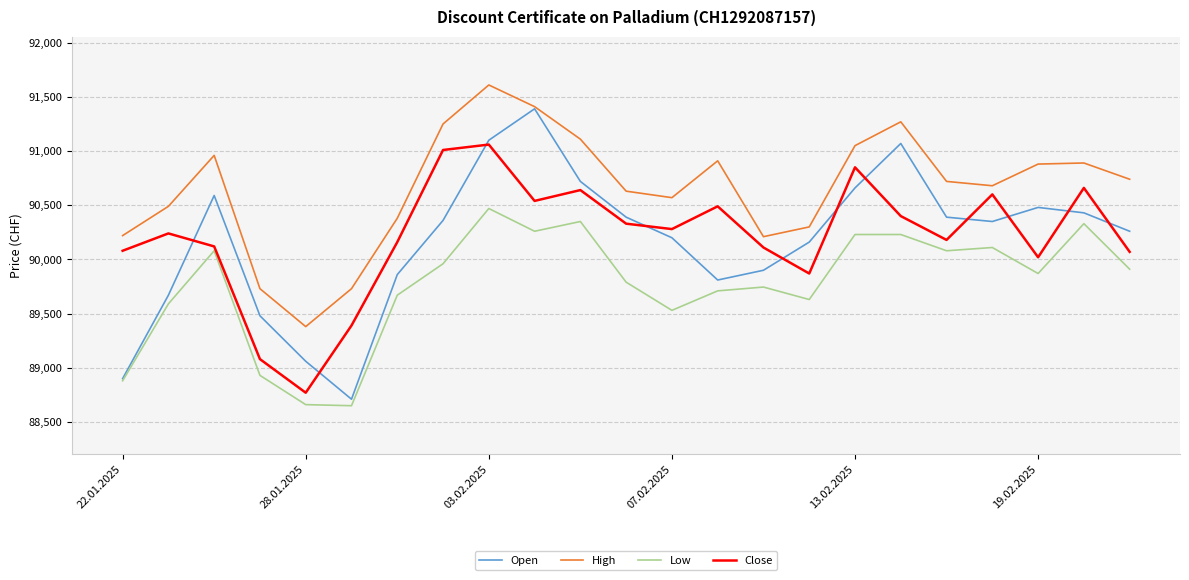

True or false: Close and High cross at least once.

False